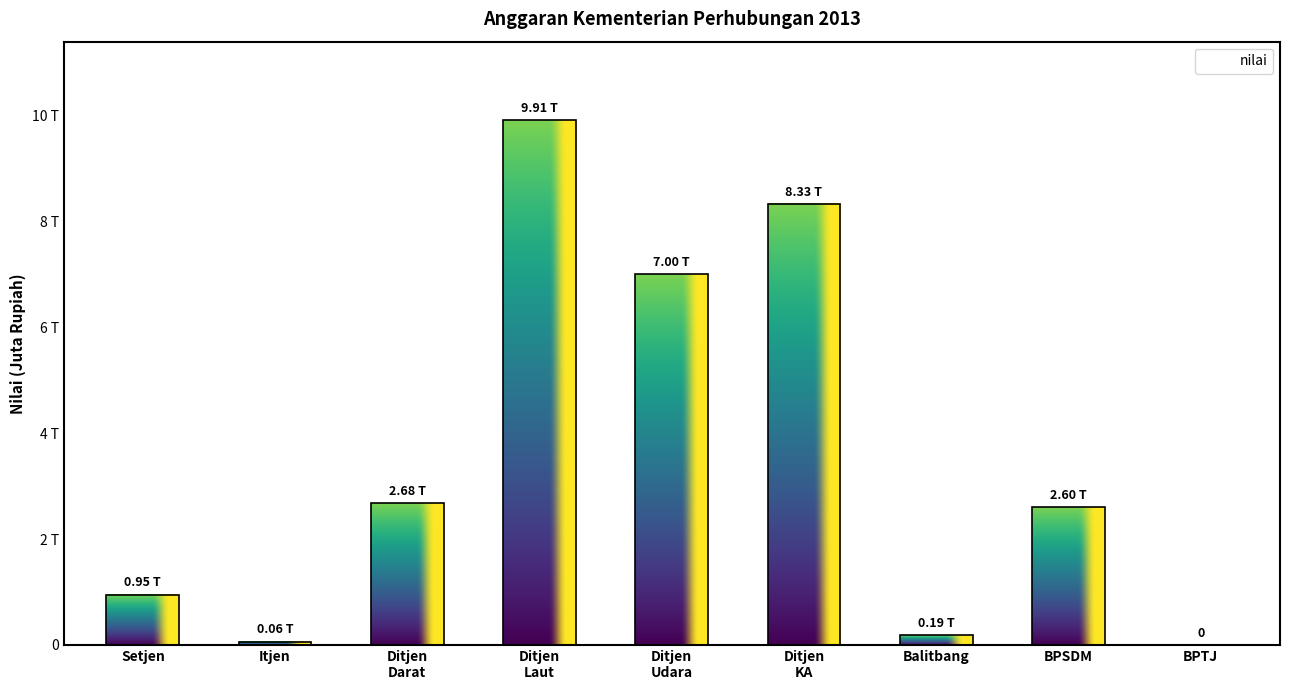

Reading left to right, what are all the values shown in this chart?

948594	61514	2676675	9907084	6996350	8330101	187328	2599152	0